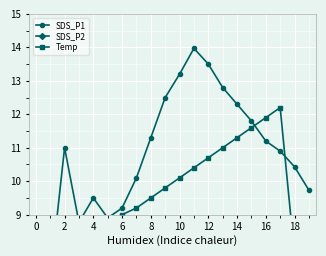

The value of SDS_P2 at 19 is 2.2. True or false?

False